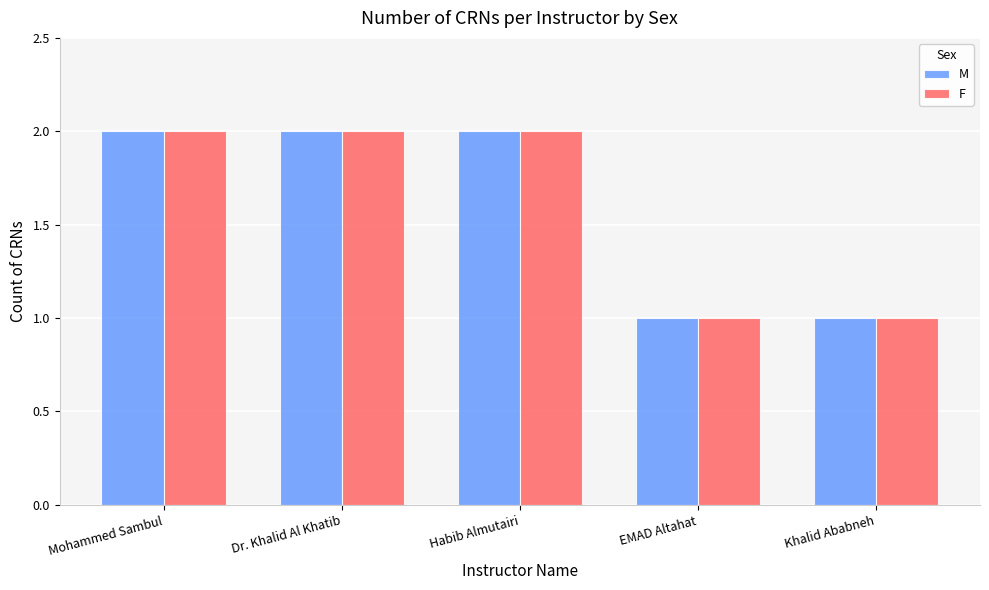

Reading left to right, list all the values displayed in this chart.

M: 2	2	2	1	1
F: 2	2	2	1	1